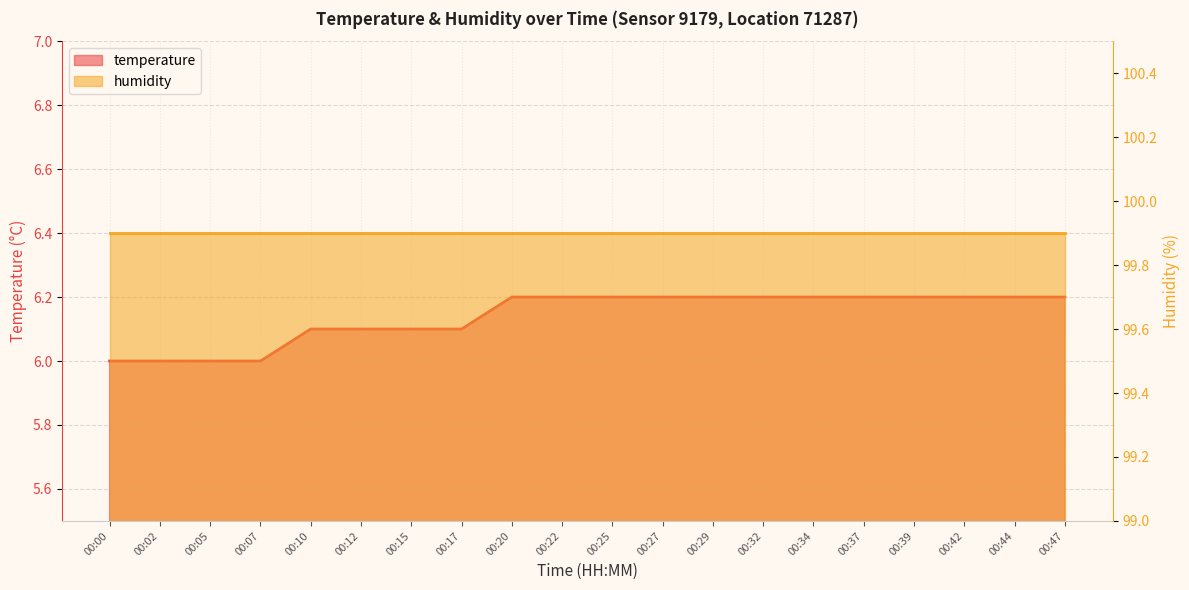

Rank the categories by value from highest to lowest.

00:20, 00:22, 00:25, 00:27, 00:29, 00:32, 00:34, 00:37, 00:39, 00:42, 00:44, 00:47, 00:10, 00:12, 00:15, 00:17, 00:00, 00:02, 00:05, 00:07